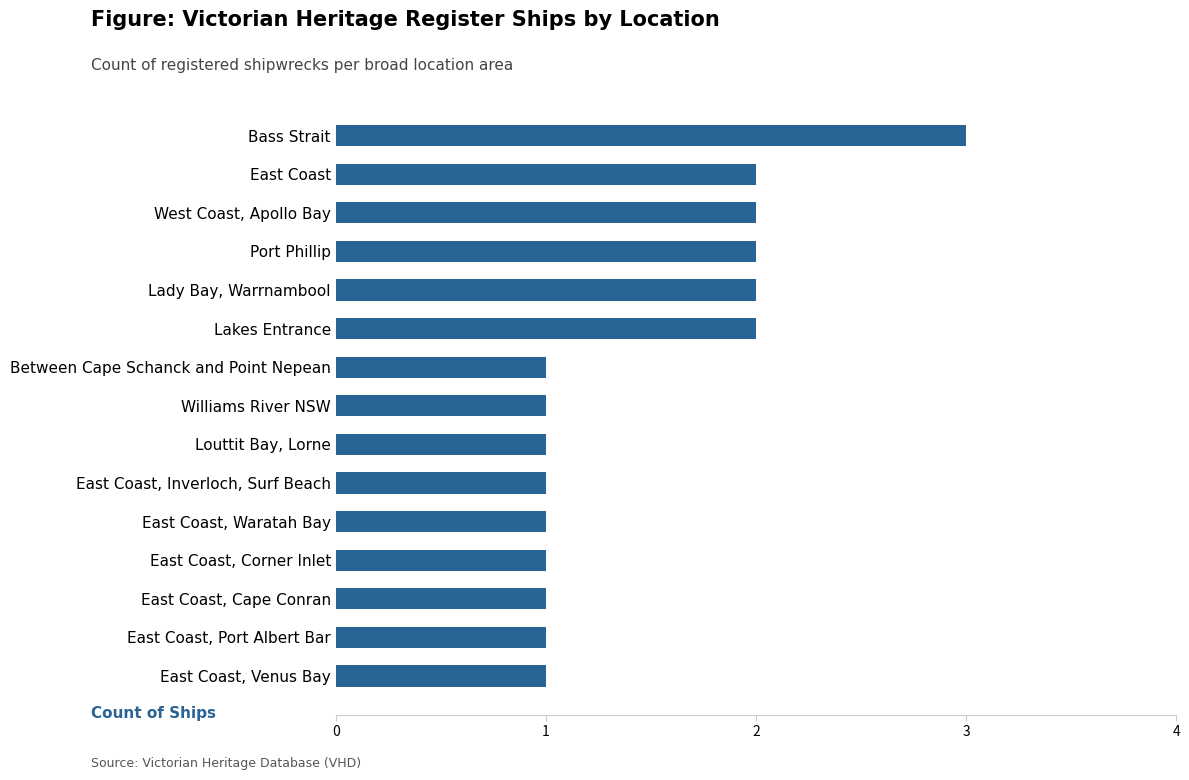

Which category has the highest value across all series?

Bass Strait